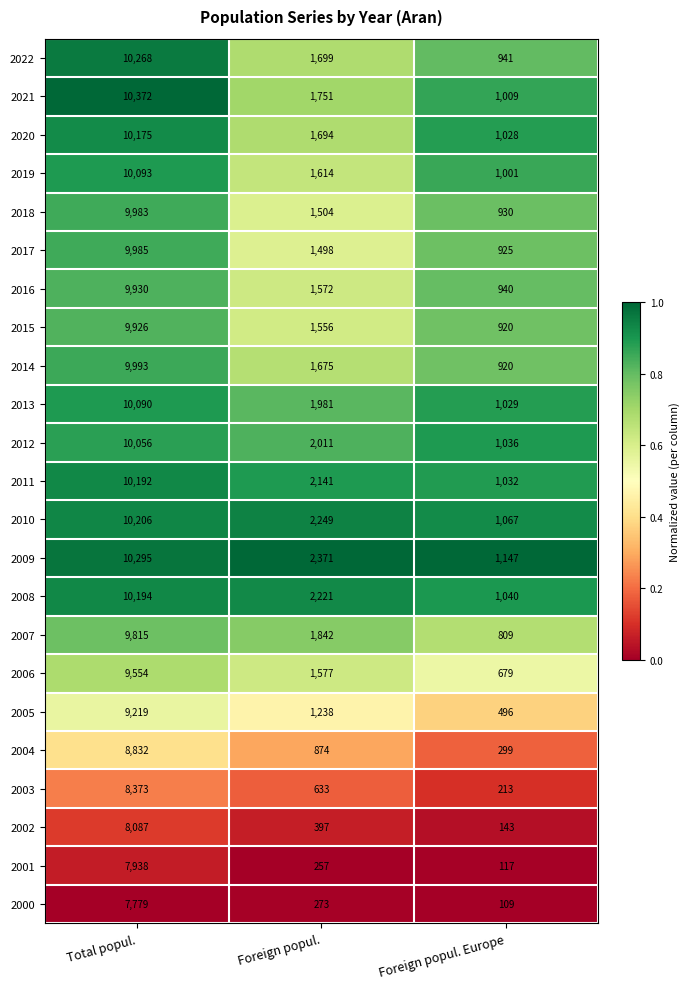

Which category has the highest value across all series?

Total popul.